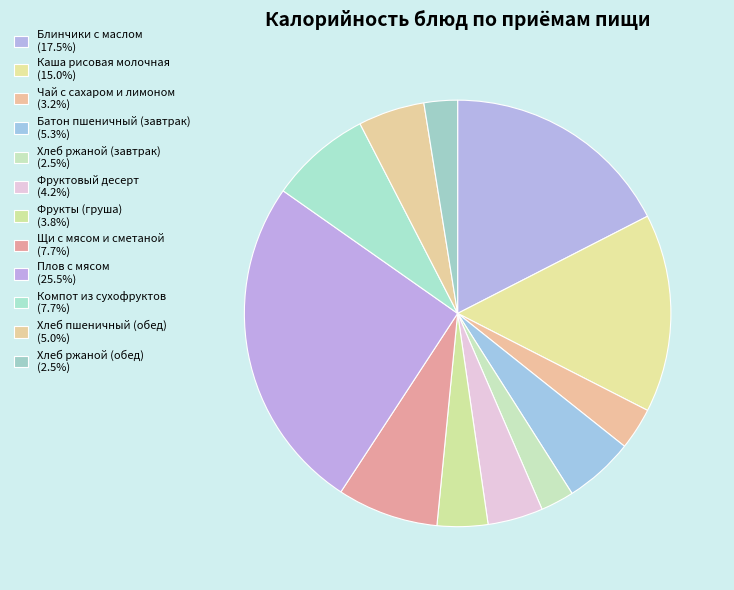

To the nearest percent, what is the difference between the largest and smallest slice percentages?

23%